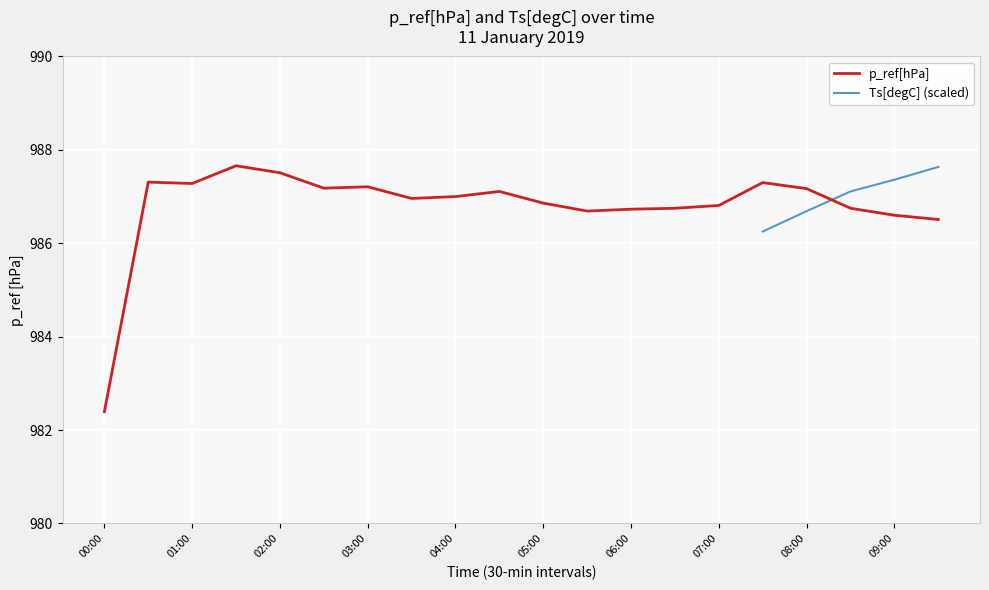

What position from the right is 17?

3